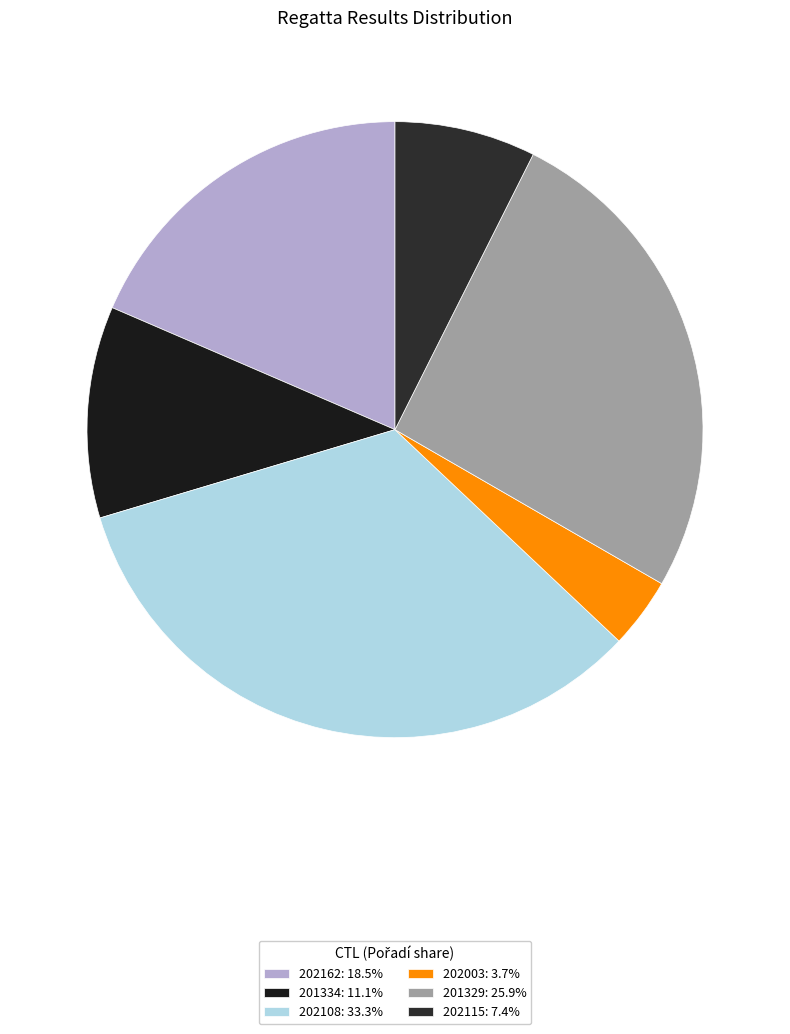

How many segments does this pie chart have?

6